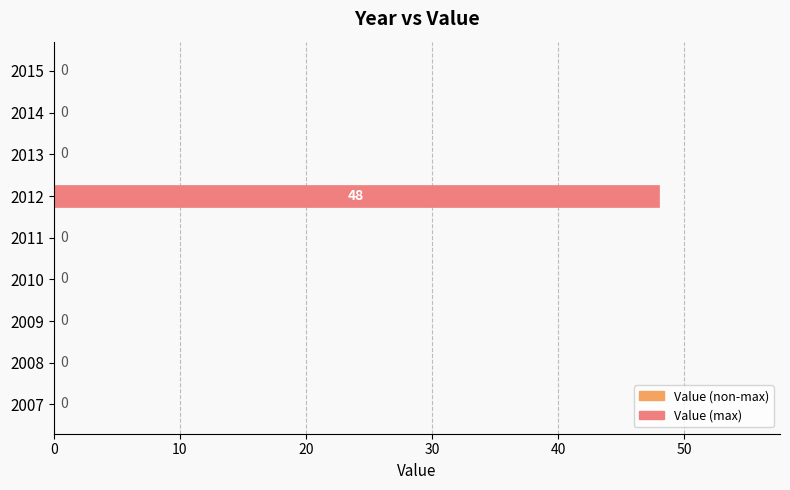

Is it true that the value at 2015 is 24?

False